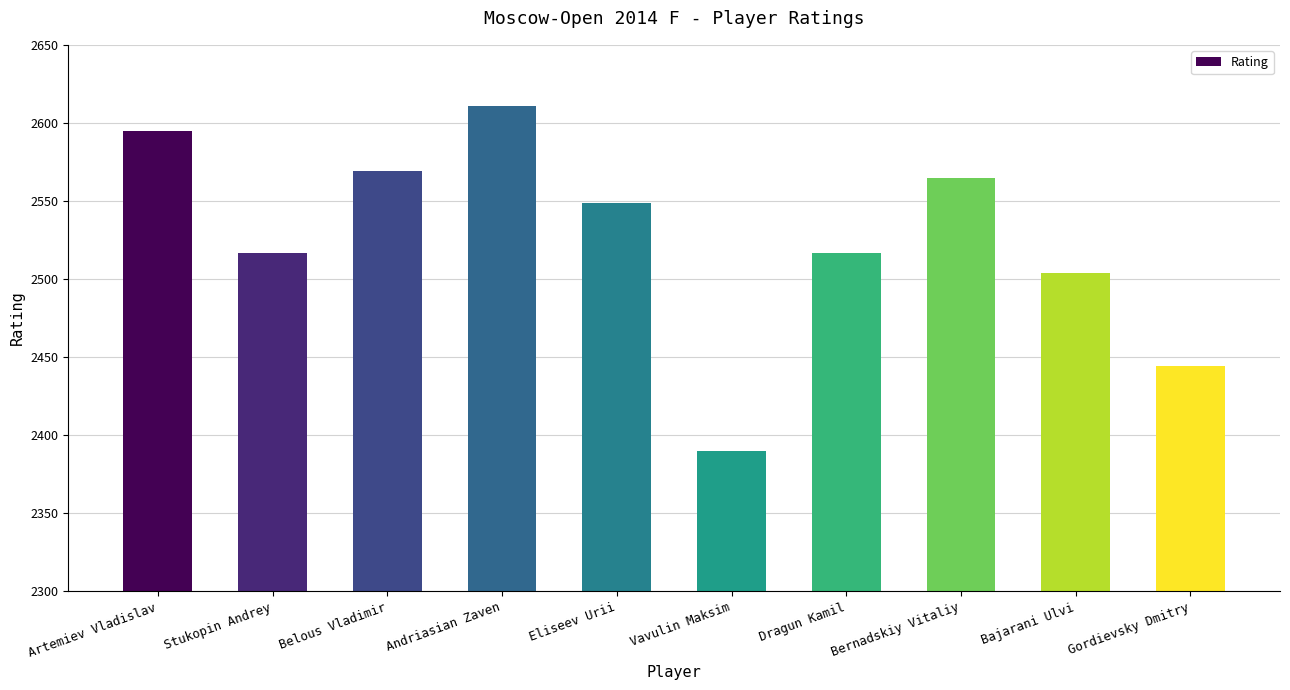

At which category does the chart reach its minimum across all series?

Vavulin Maksim